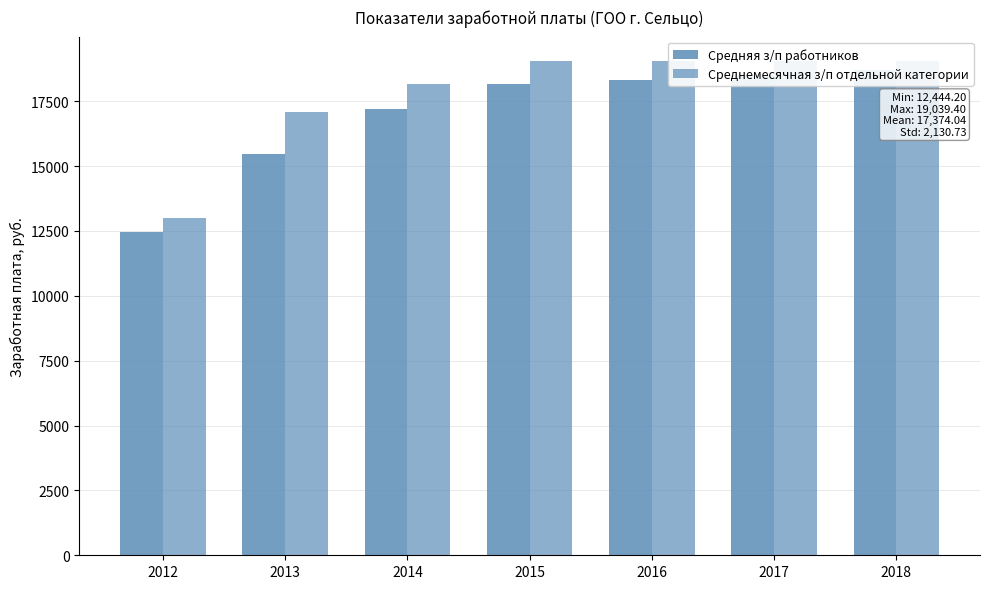

At how many categories does at least one series exceed 13318?

6